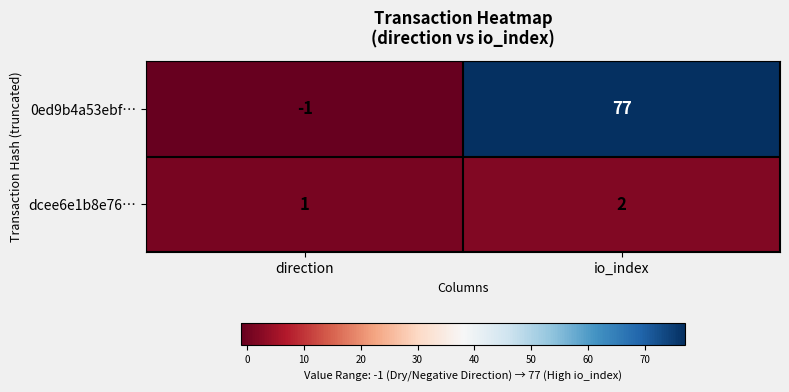

What is the difference between the maximum and minimum values in the 0ed9b4a53ebf… series?

78